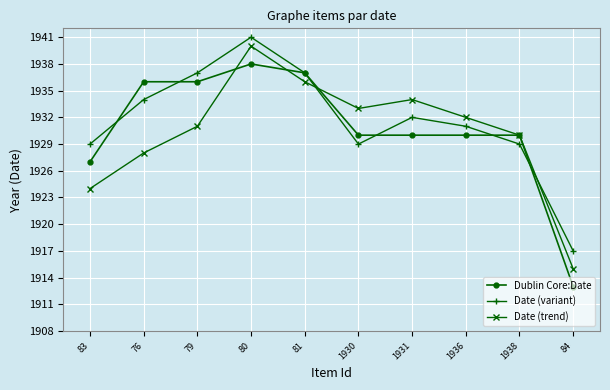

Where do Date (variant) and Date (trend) first cross each other?

81 and 1930